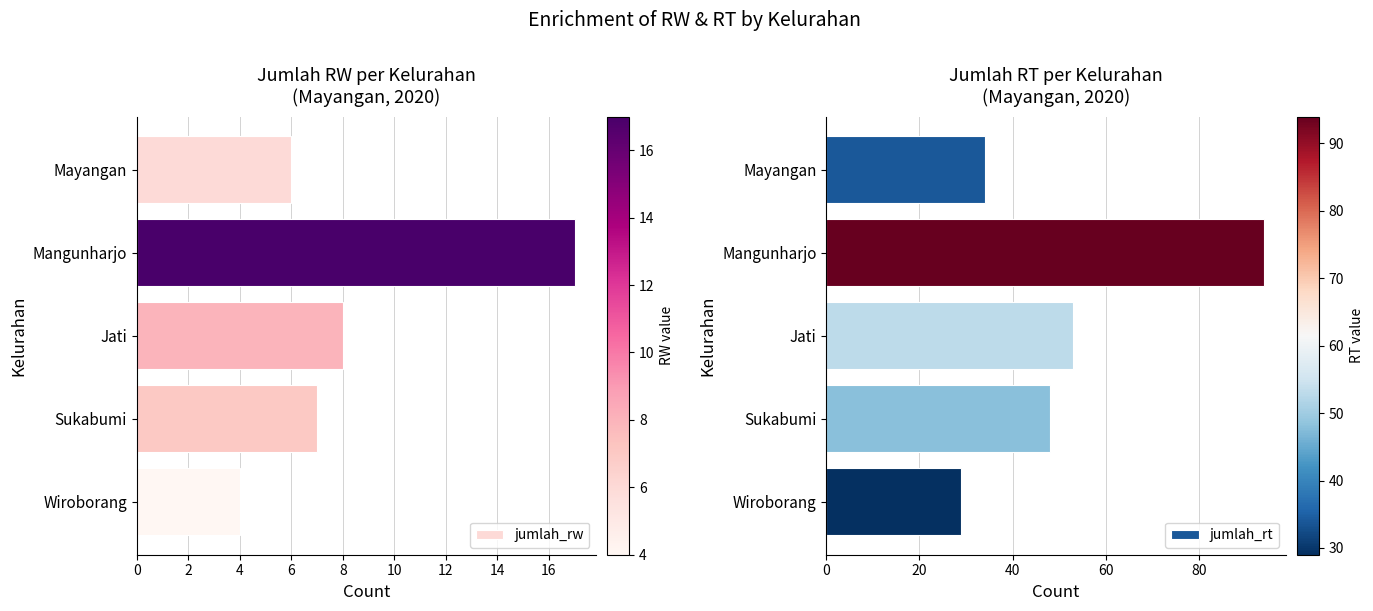

At how many categories does at least one series exceed 11?

5